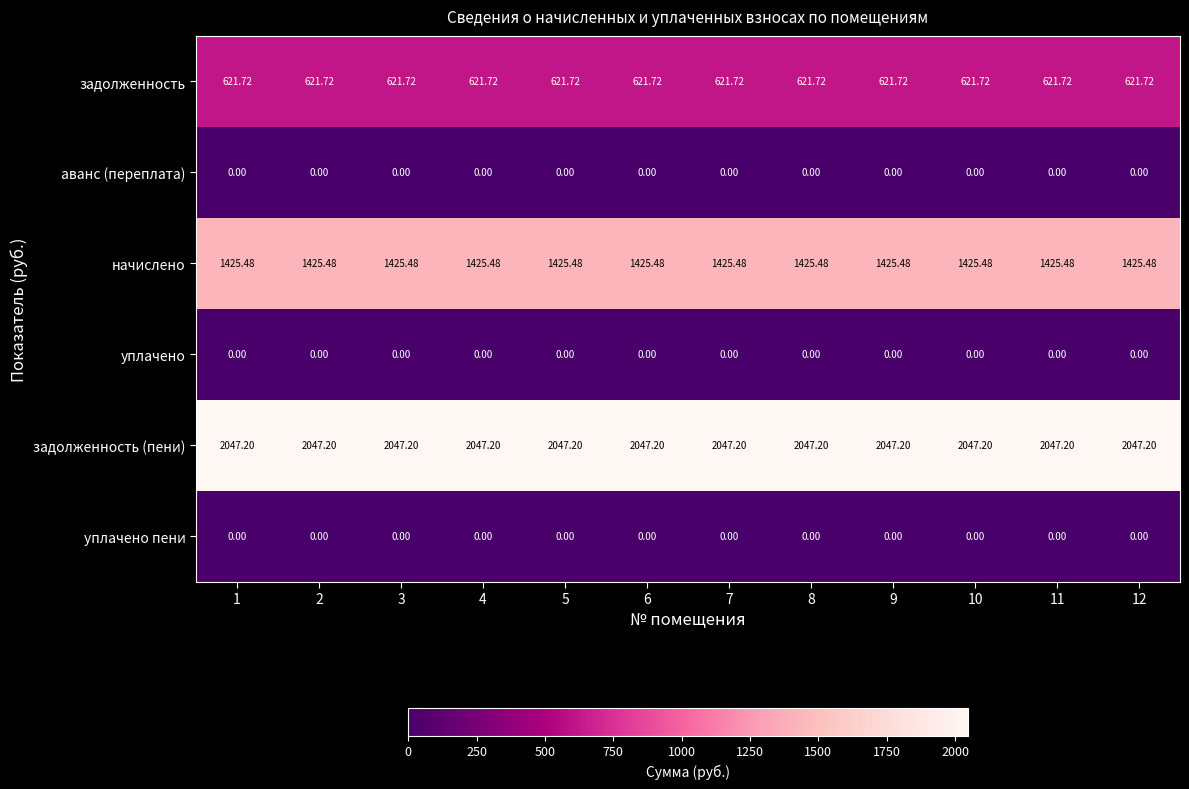

What is the greatest value displayed?

2047.2